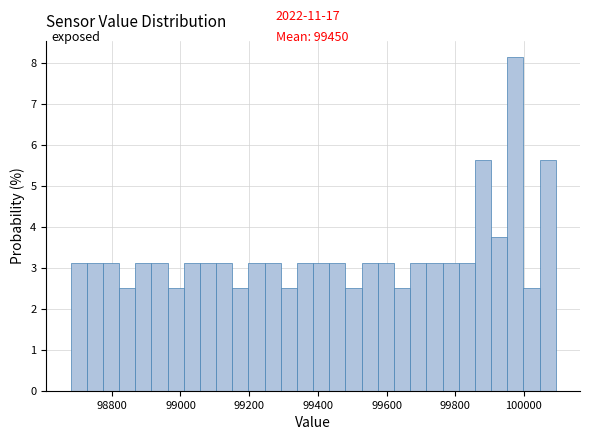

Around what value on the x-axis is the tallest bar? Give the approximate position of its centre, as read against the axis.

99980